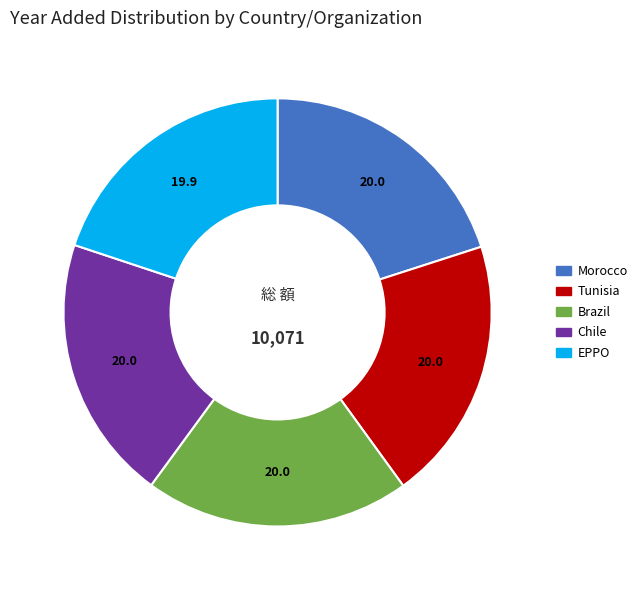

True or false: EPPO accounts for 28% of the total.

False